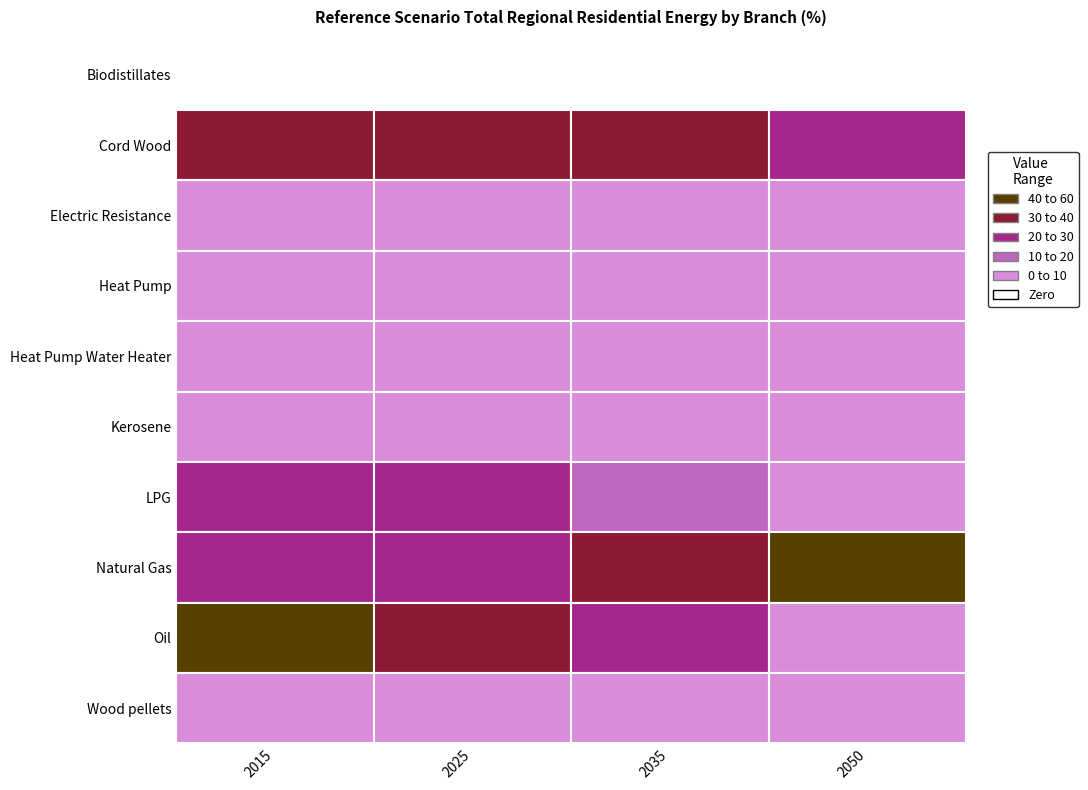

Rank the series by their maximum value, from highest to lowest.

Natural Gas, Oil, Cord Wood, LPG, Heat Pump, Wood pellets, Electric Resistance, Kerosene, Heat Pump Water Heater, Biodistillates